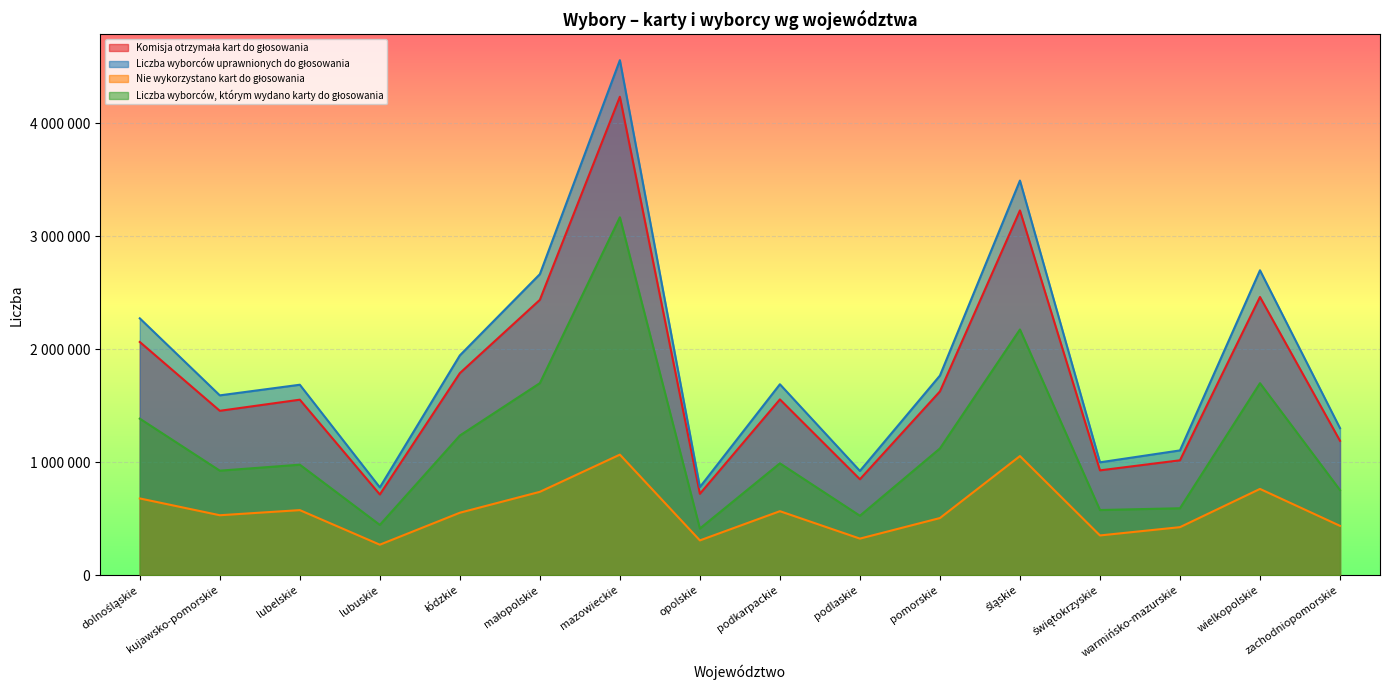

Which label corresponds to the largest value in the chart?

mazowieckie